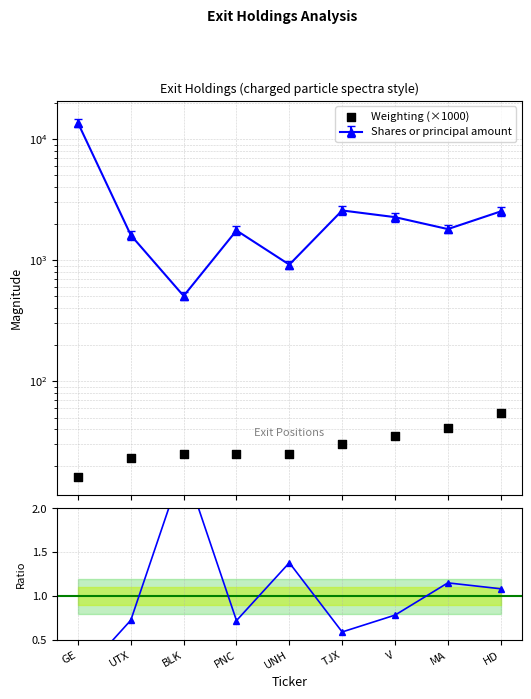

Which series reaches the minimum Y coordinate?

Ratio